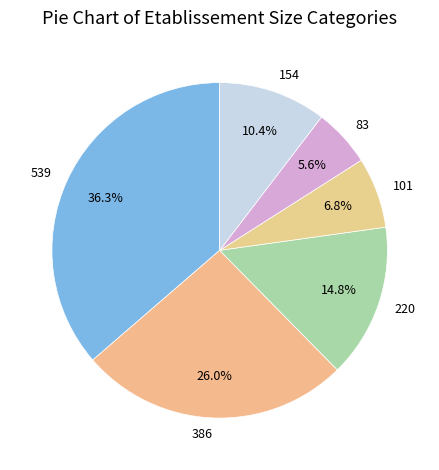

Rank the categories by value from lowest to highest.

83, 101, 154, 220, 386, 539